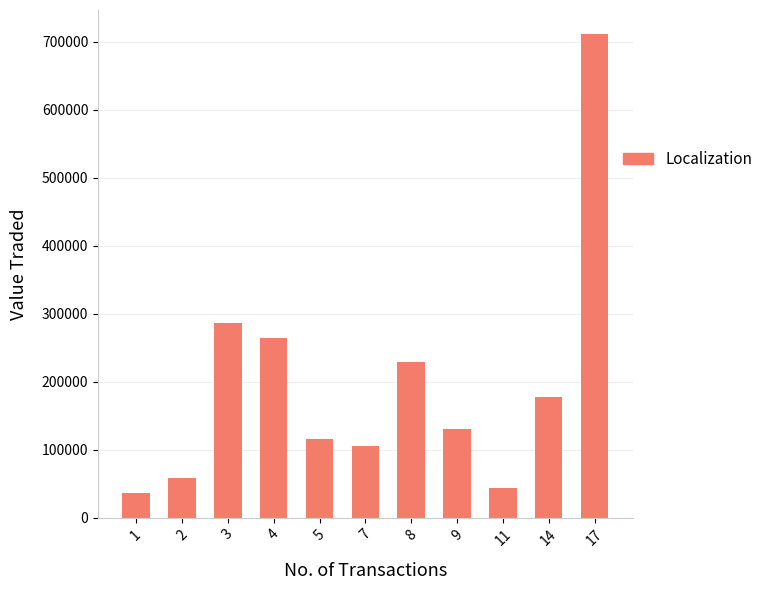

How many data points does each series have?

11